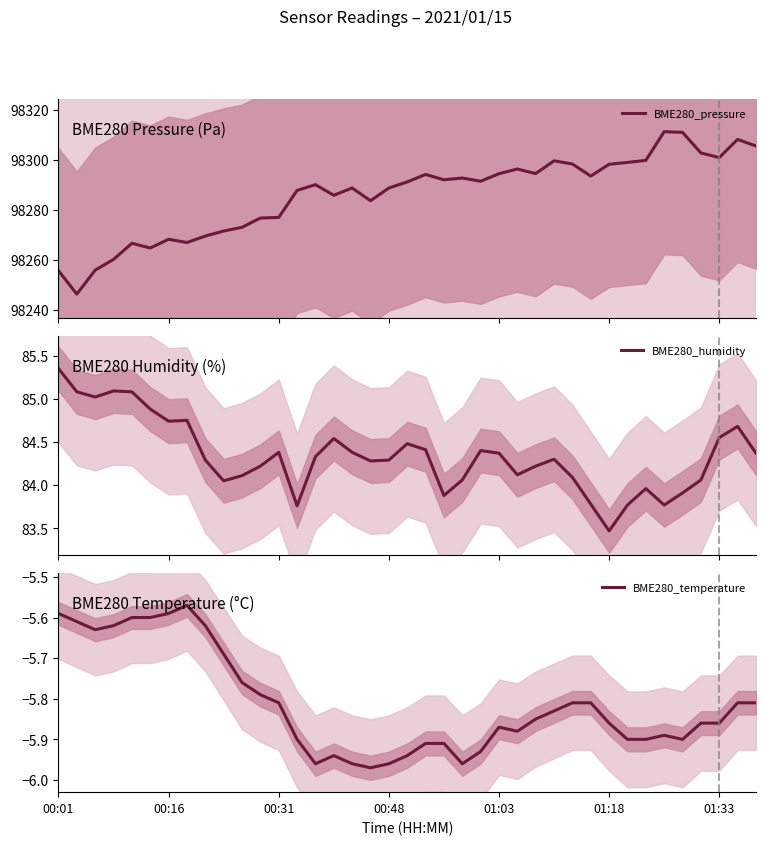

At how many categories does at least one series exceed 890?

39